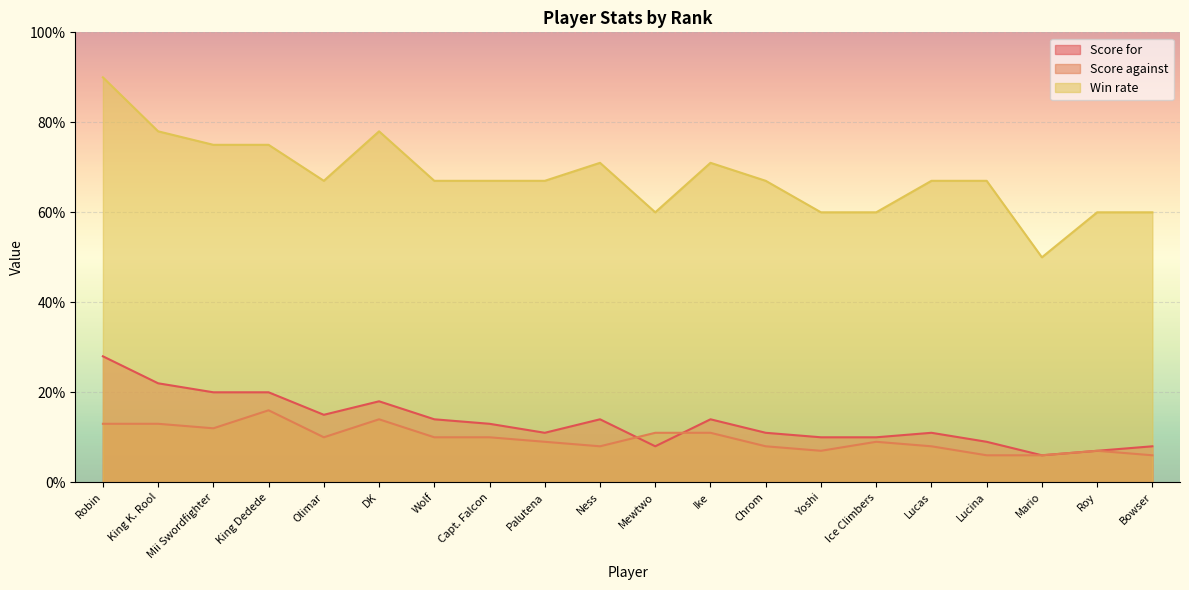

In Score for, how many points are lower than both neighbors (excluding endpoints)?

4